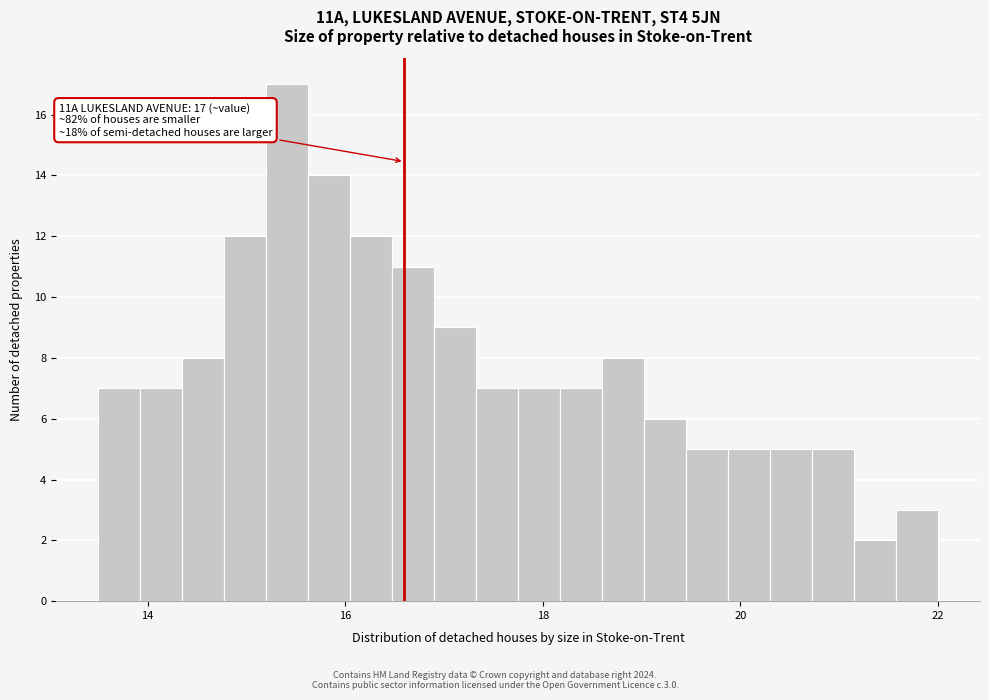

Around what value on the x-axis is the tallest bar? Give the approximate position of its centre, as read against the axis.

15.4